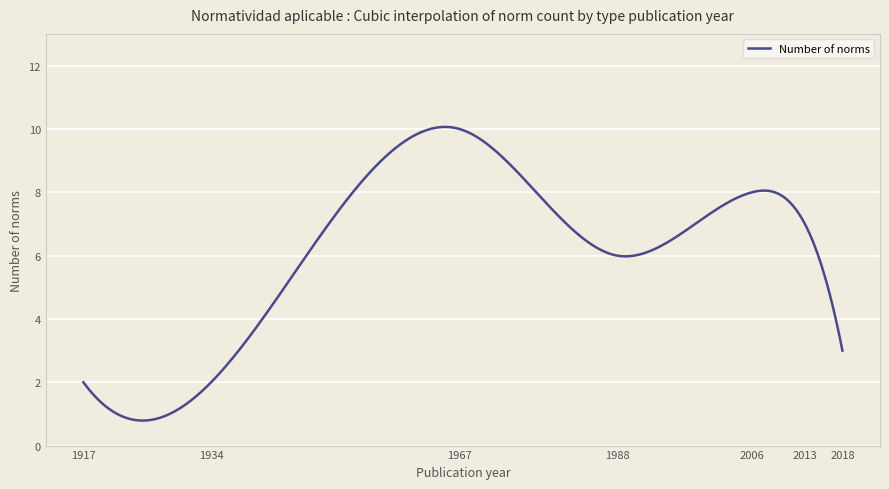

What is the minimum value shown in the chart?

0.8